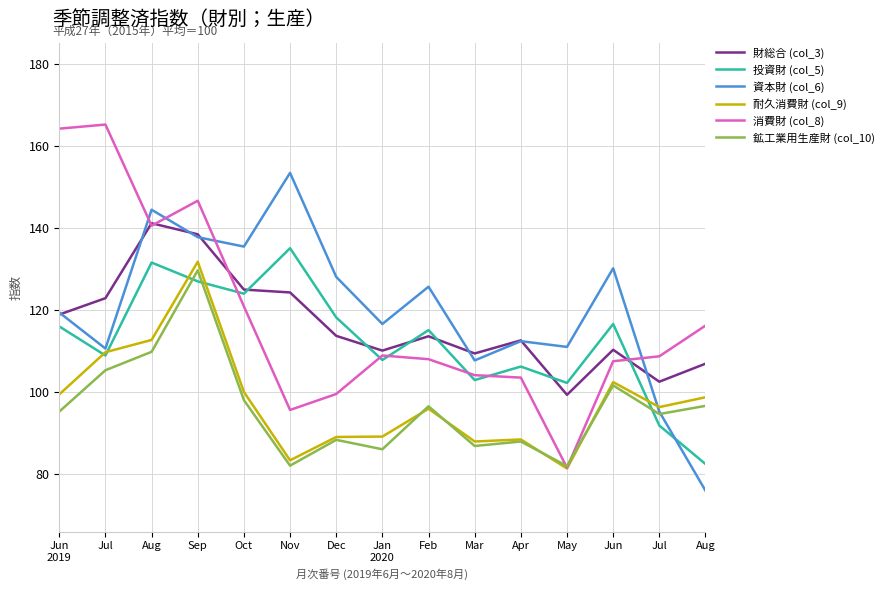

The value of 消費財 (col_8) at Jul is 28.2. True or false?

False